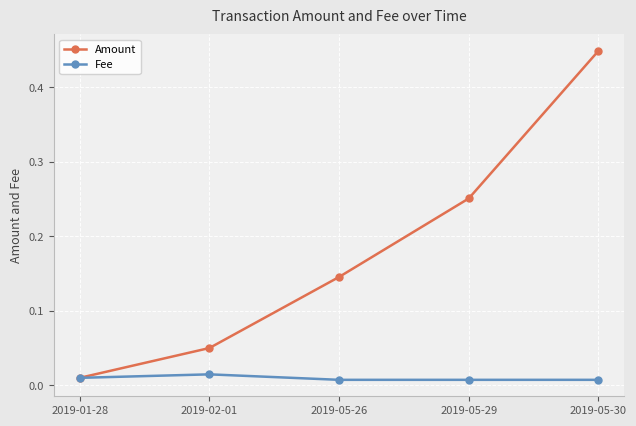

What is the label of the 4th point from the left?

2019-05-29